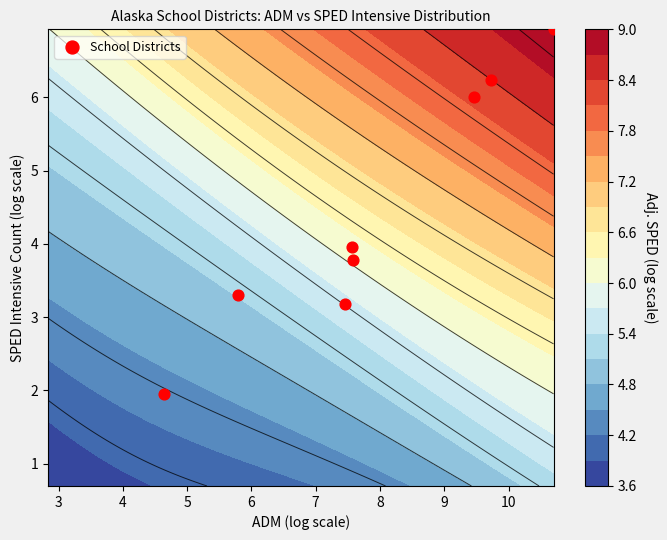

Reading left to right, extract all data points from this chart.

3.3	6.9	3.2	6.0	1.9	3.8	6.2	4.0